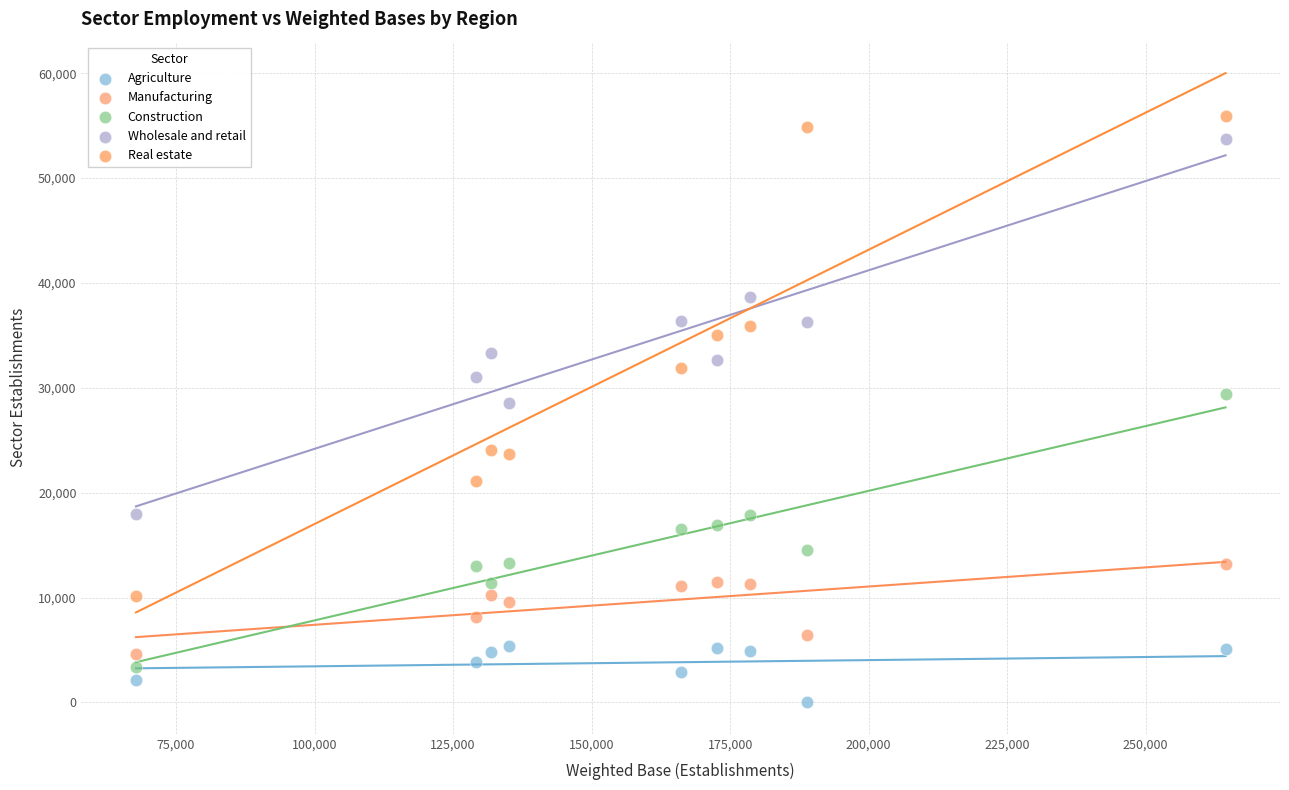

Which series has the largest Y range (max minus min)?

Real estate